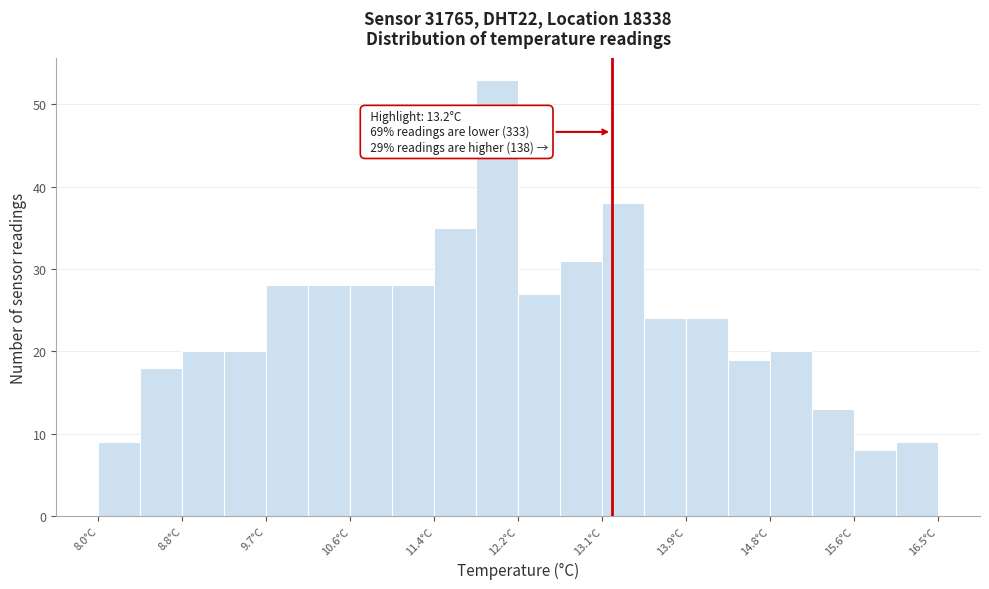

Which range on the x-axis has the tallest bar?

11.8 to 12.3